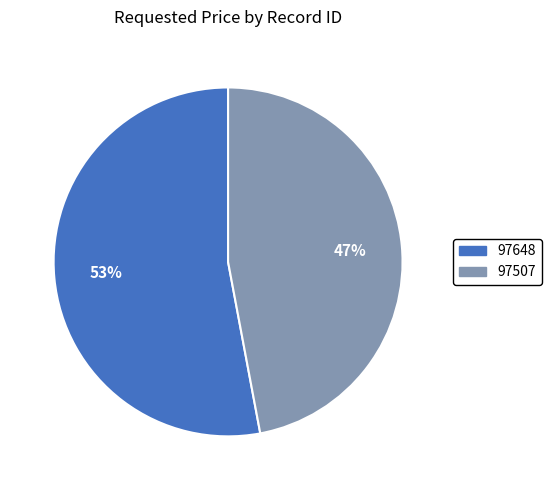

How many slices are in this pie chart?

2